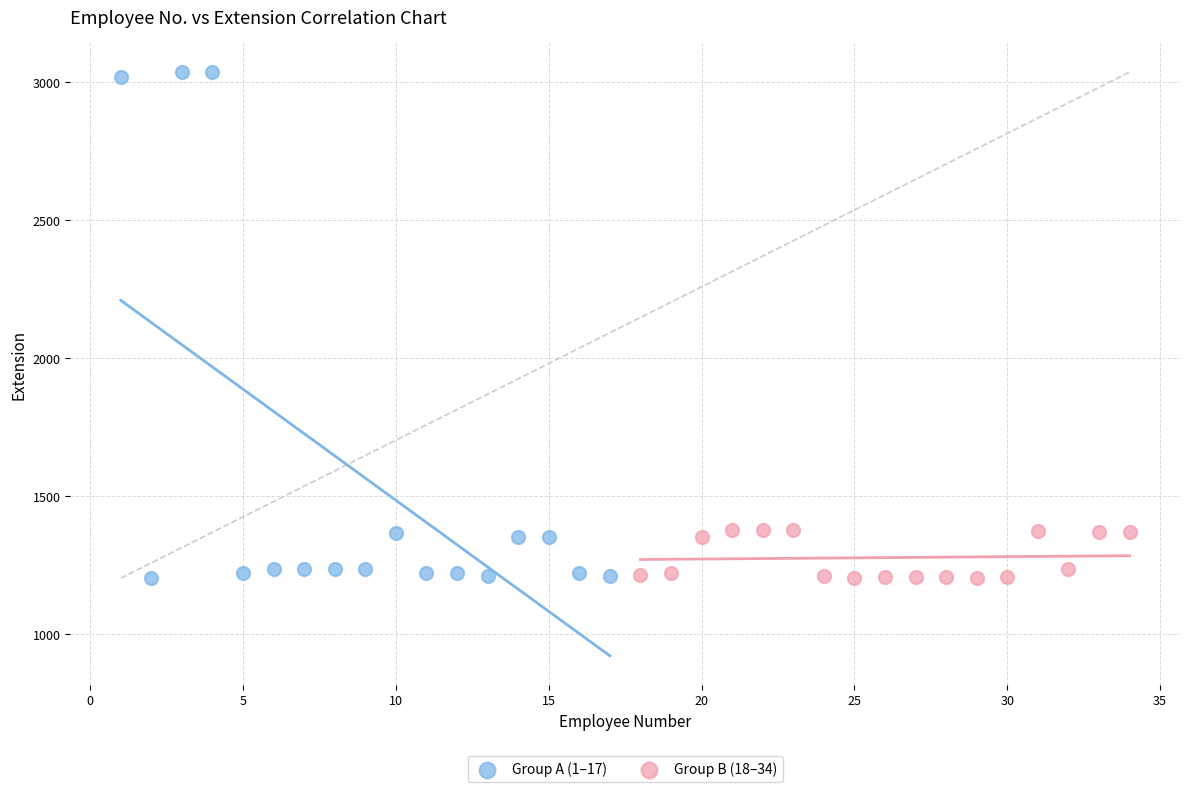

Which series reaches the maximum Y coordinate?

Group A (1–17)